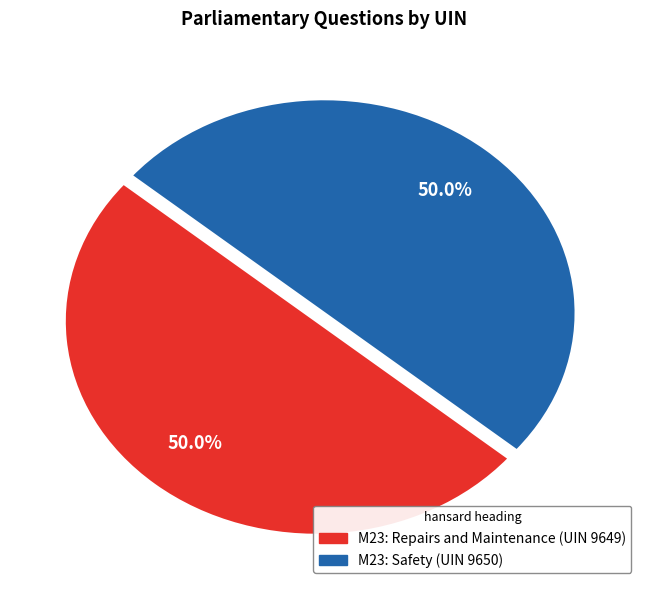

True or false: M23: Safety (UIN 9650) accounts for 50% of the total.

True